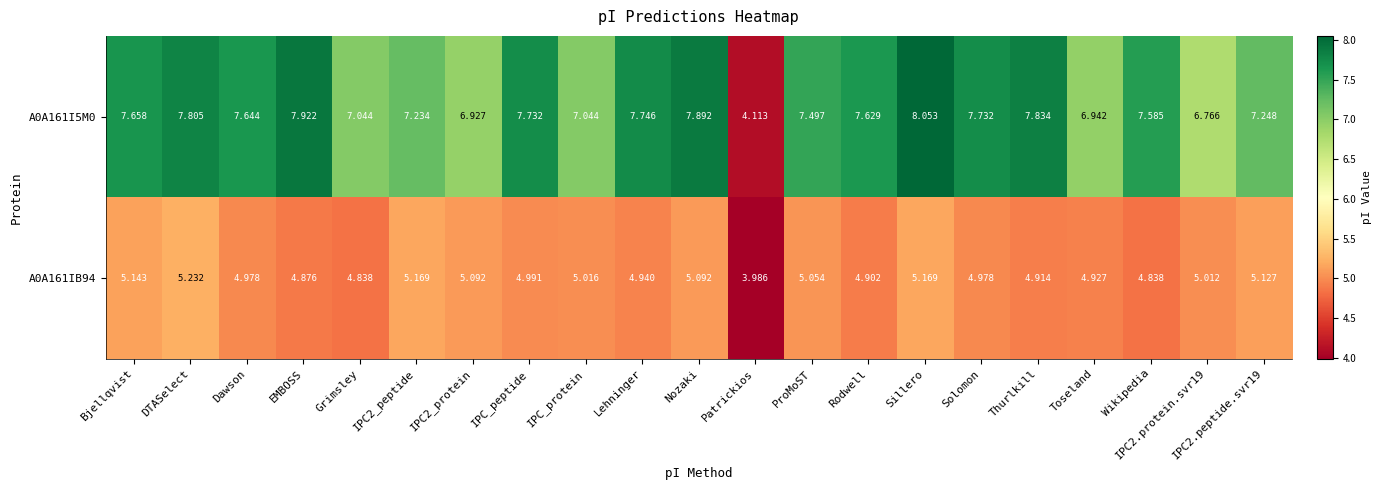

Which series has the widest spread of values?

A0A161I5M0